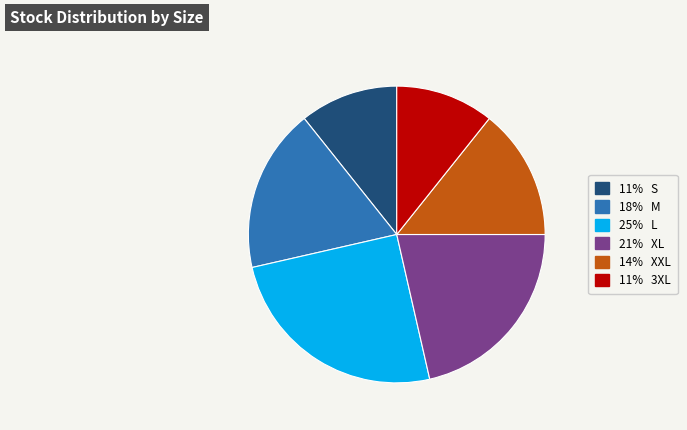

Does any single category account for the majority?

No